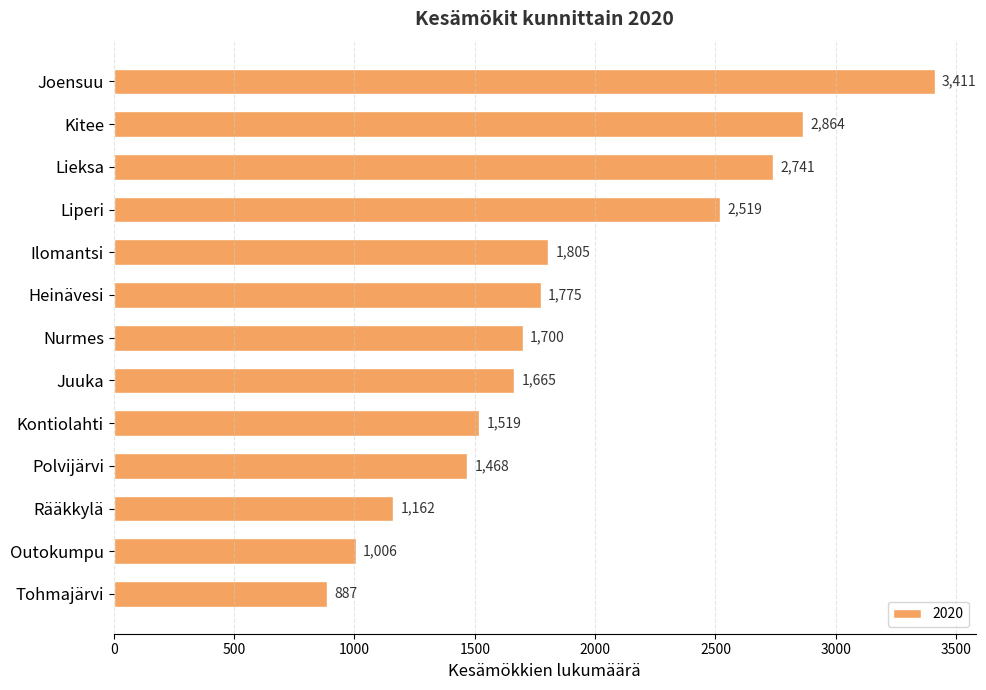

How many series are shown in this chart?

1